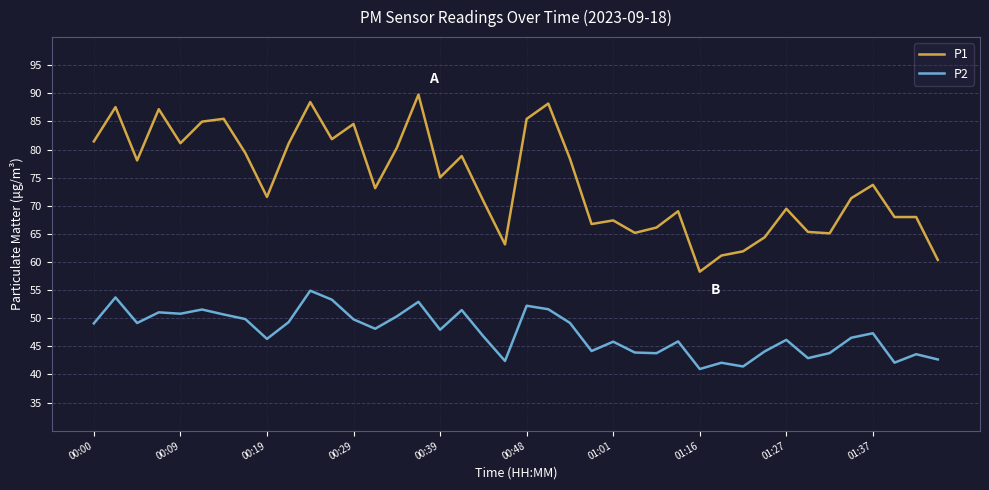

True or false: P2 and P1 intersect in this chart.

False